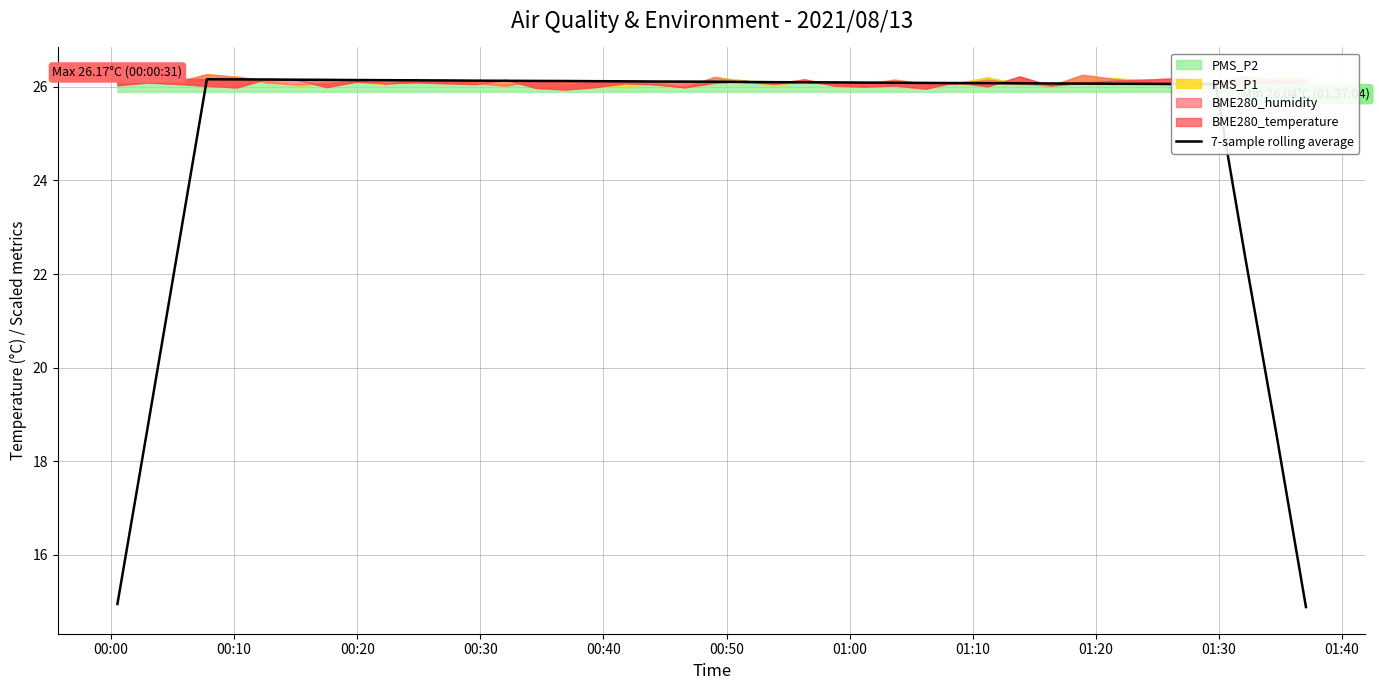

Is it true that the value at 00:10 is 30.3?

False